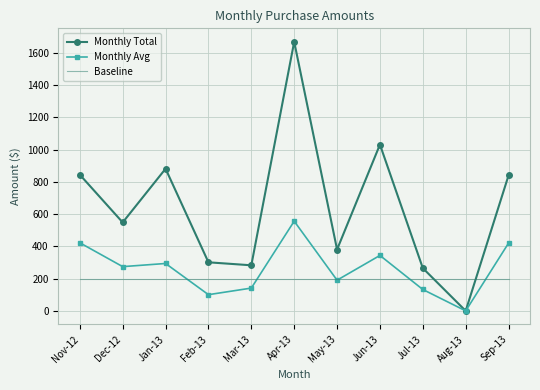

Is the value of Baseline at Sep-13 greater than the value of Monthly Avg at Aug-13?

Yes